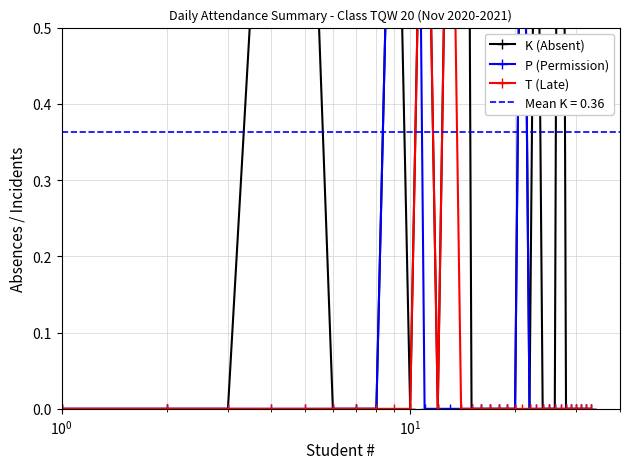

True or false: T (Late) has more than 0 interior local peaks.

True